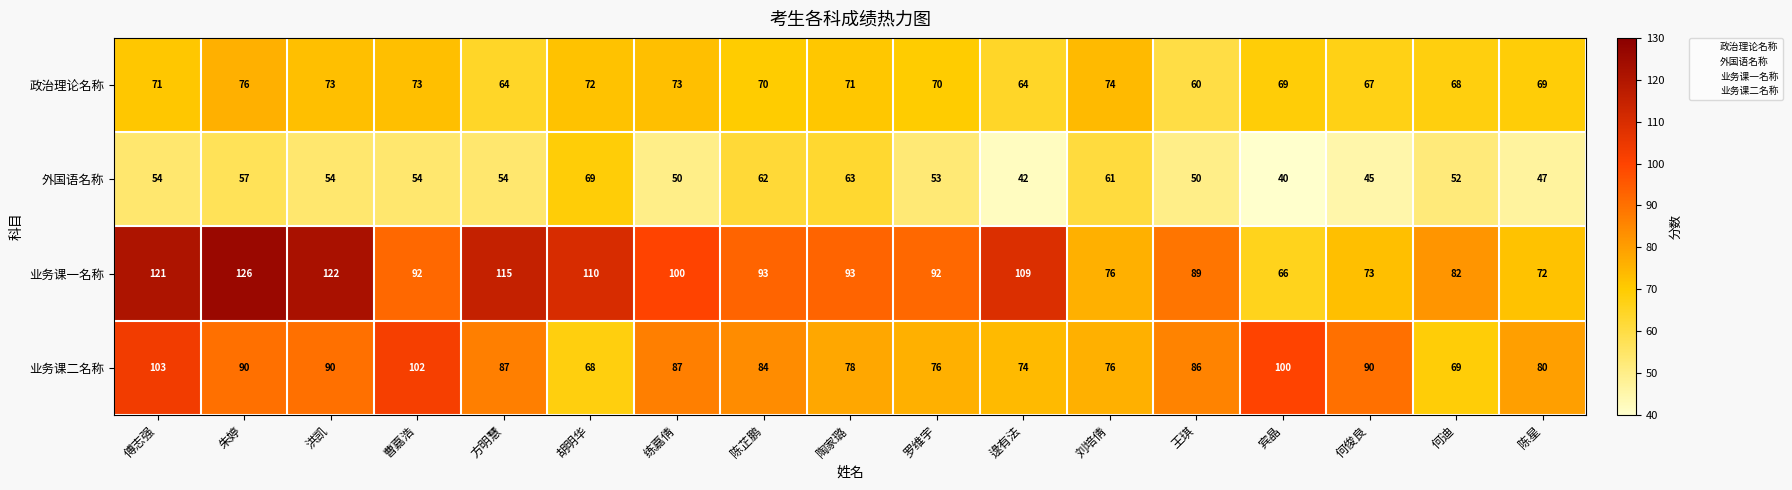

What is the average value of the 业务课二名称 series?

85